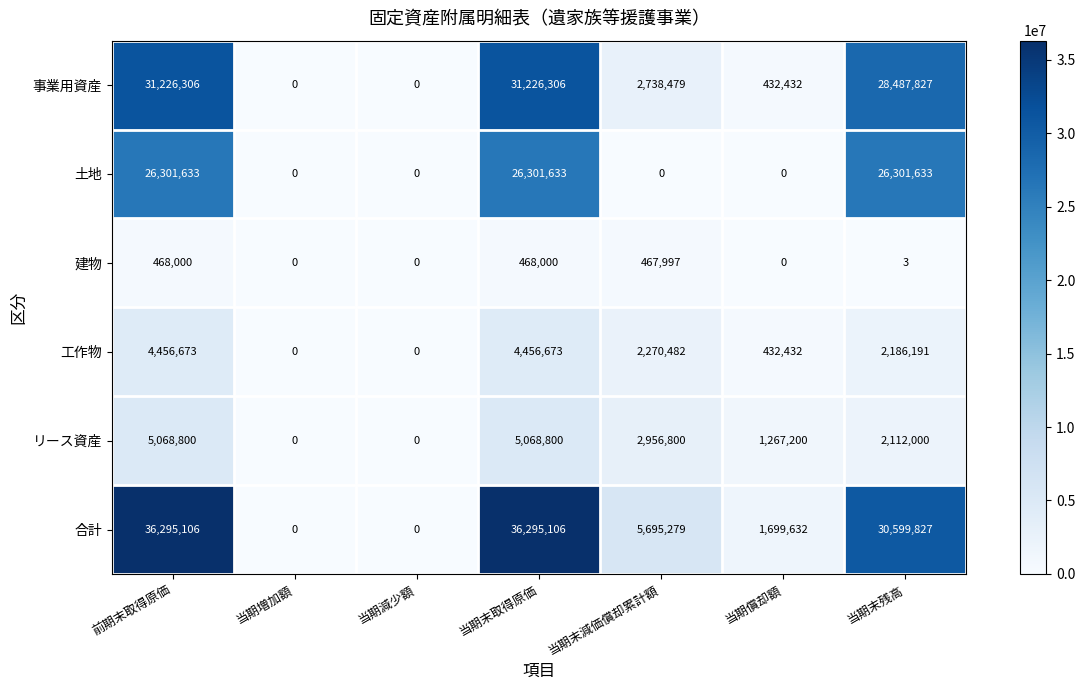

Rank the series by their maximum value, from lowest to highest.

建物, 工作物, リース資産, 土地, 事業用資産, 合計